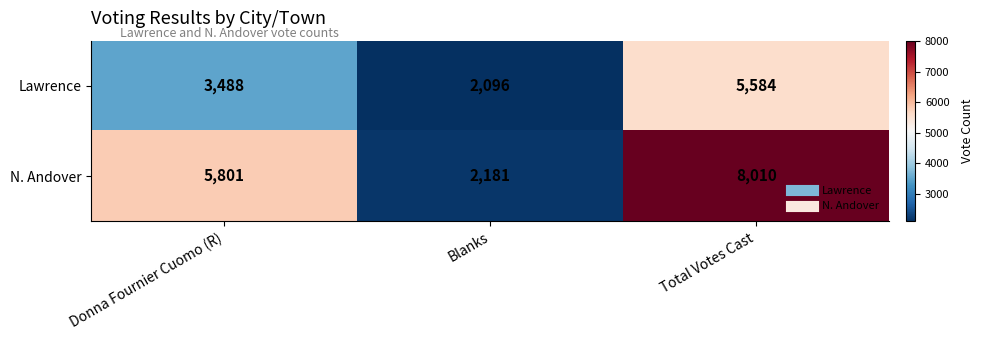

What is the approximate value of N. Andover at Donna Fournier Cuomo (R), to the nearest 50?

5800